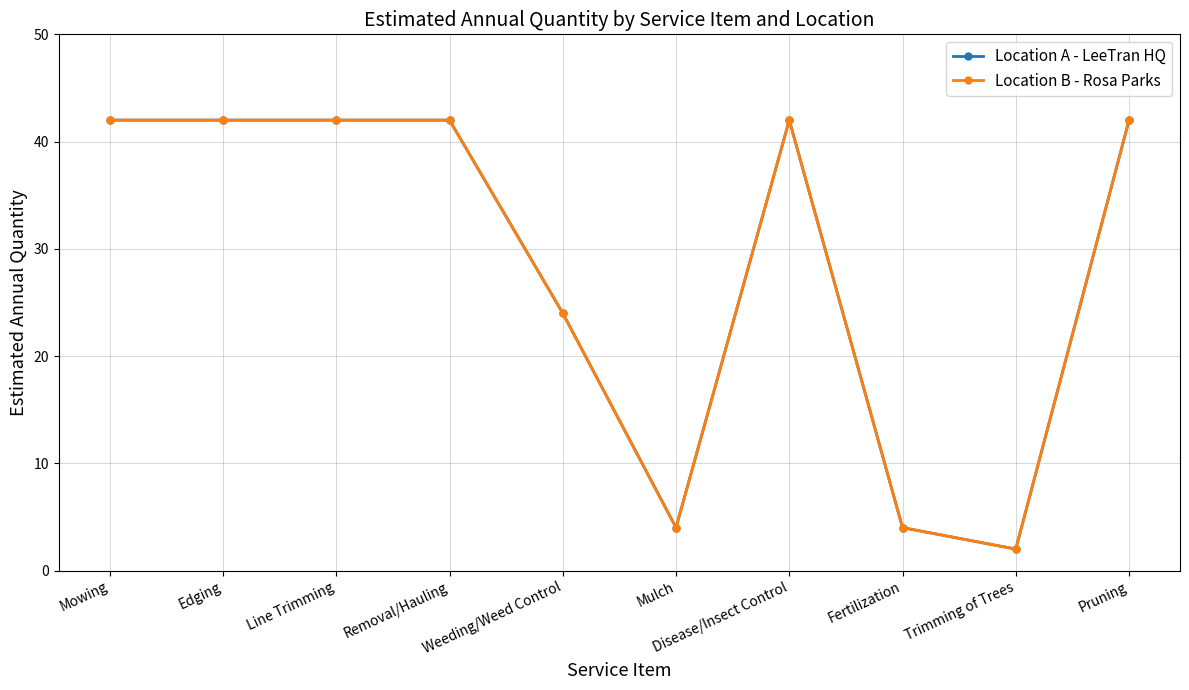

Is this an area chart (filled region under the line)?

No